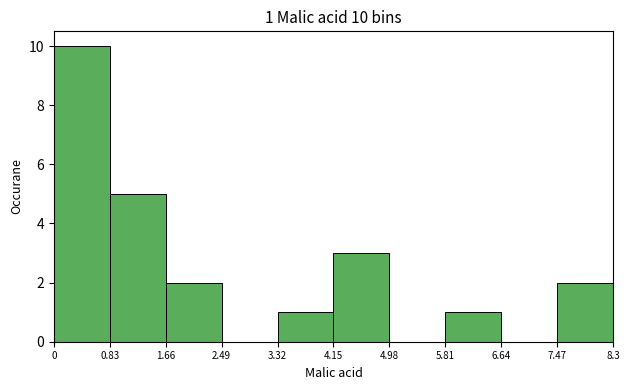

Which range on the x-axis has the tallest bar?

0 to 0.83